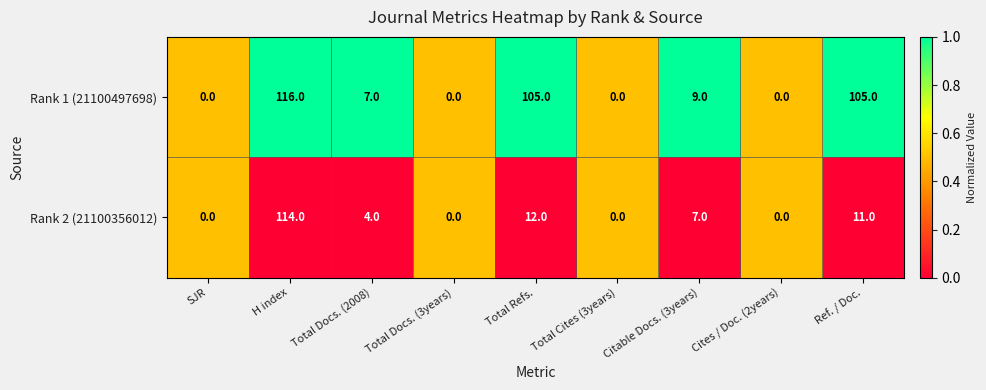

Between Total Refs. and Cites / Doc. (2years), which series saw the biggest shift?

Rank 1 (21100497698)